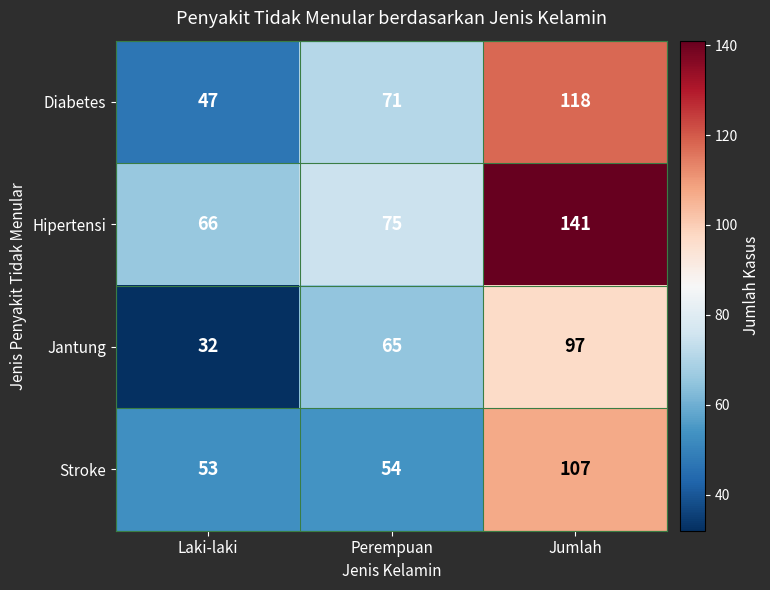

Which label corresponds to the smallest value in the chart?

Laki-laki